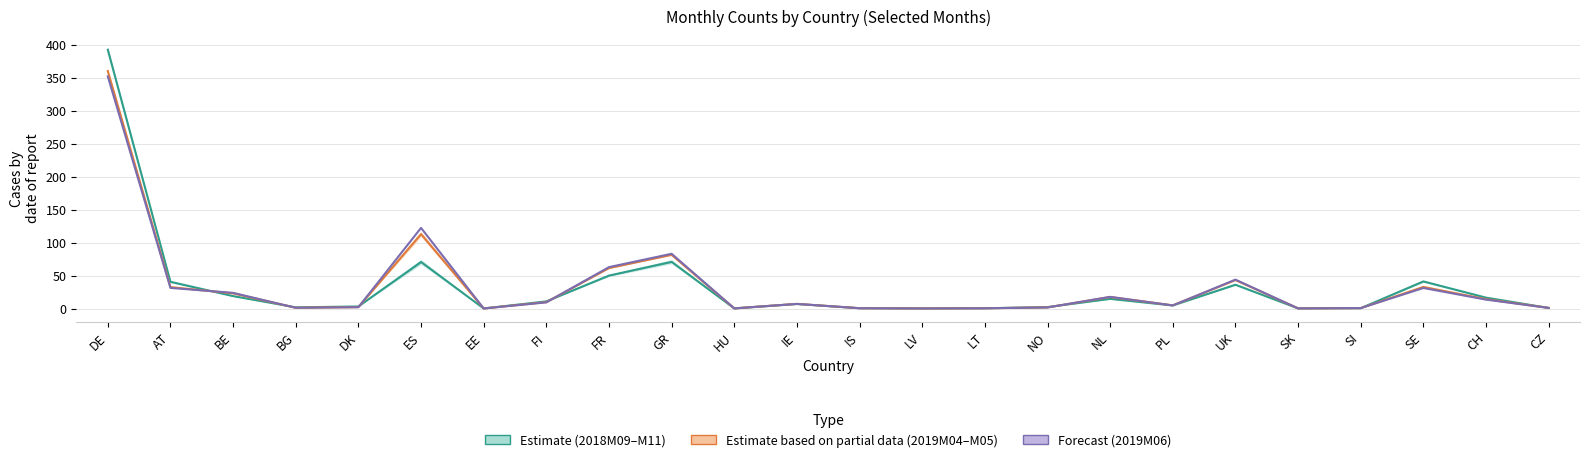

List the series in order of their peak value, lowest first.

Forecast (2019M06), Est. partial data (2019M04–M05), Estimate (2018M09–M11)